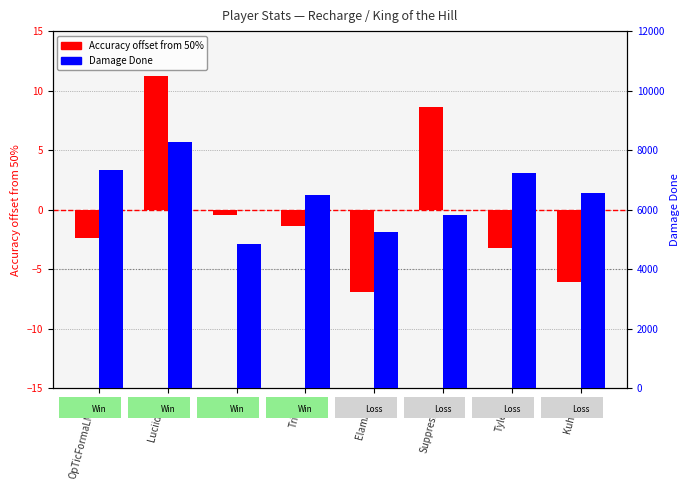

What is the label of the 5th bar from the right?

Trippy